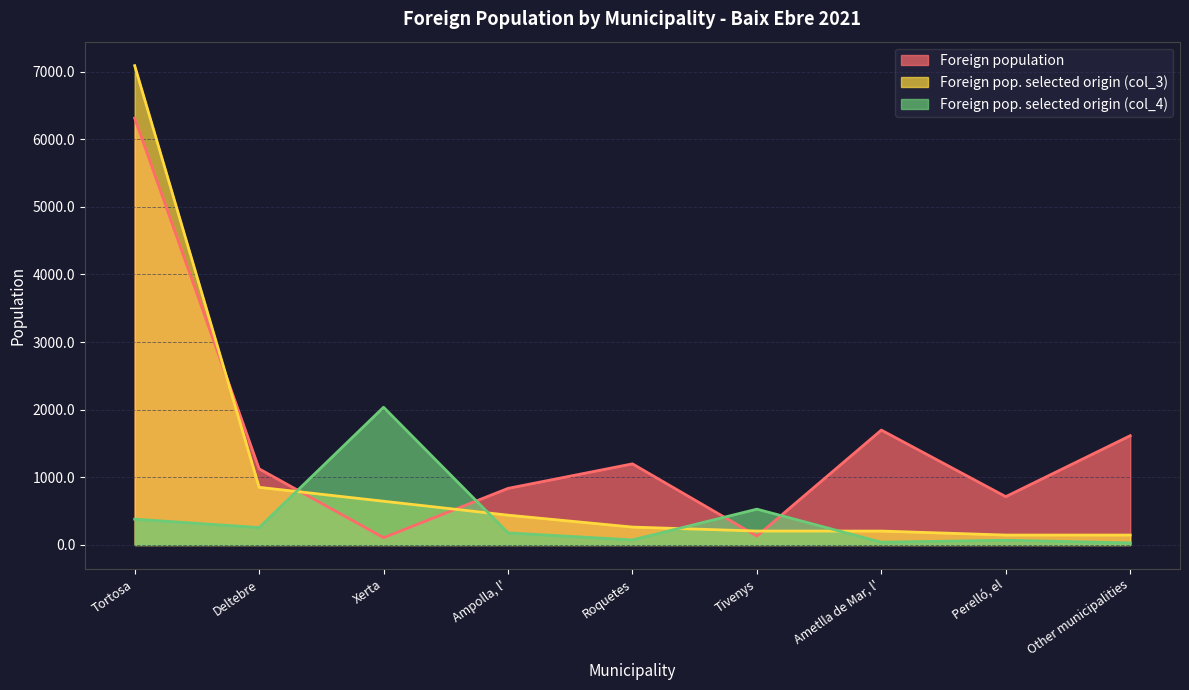

How many lines are shown in the chart?

3